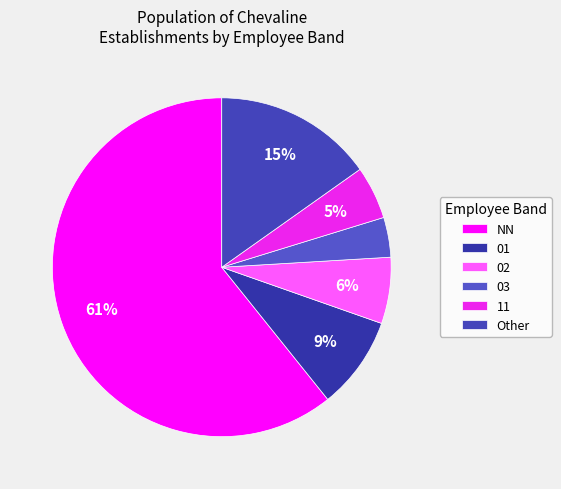

How many slices are in this pie chart?

6